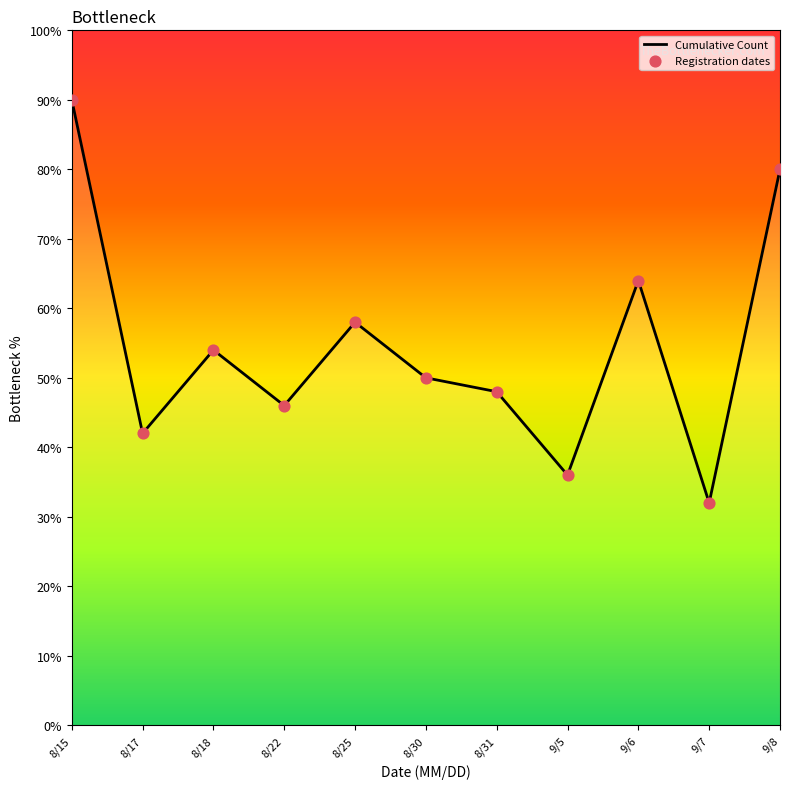

Which series has the widest spread of Y values?

Cumulative Count